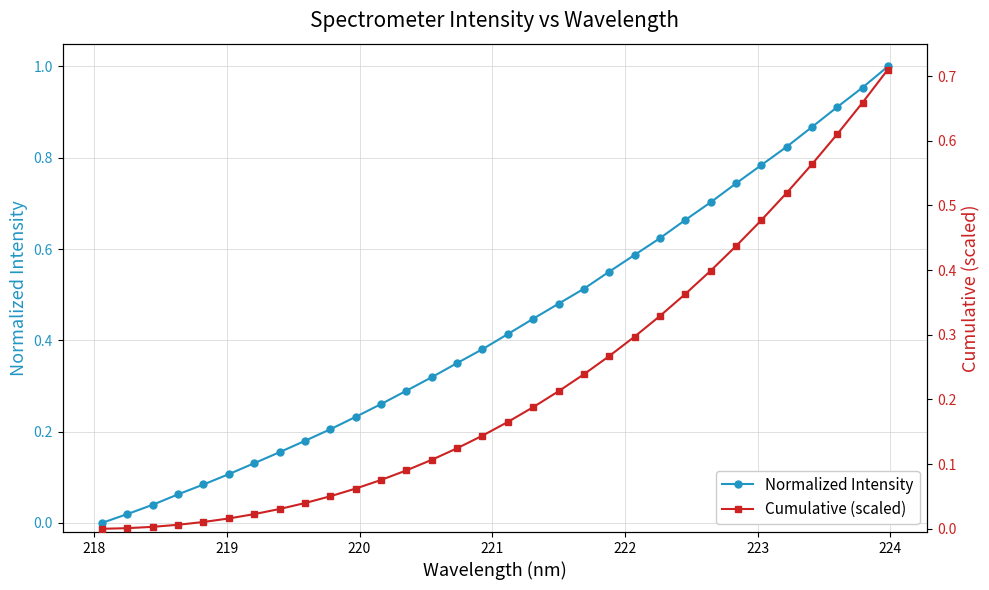

True or false: Normalized Intensity has more than 1 points higher than both neighbors.

False